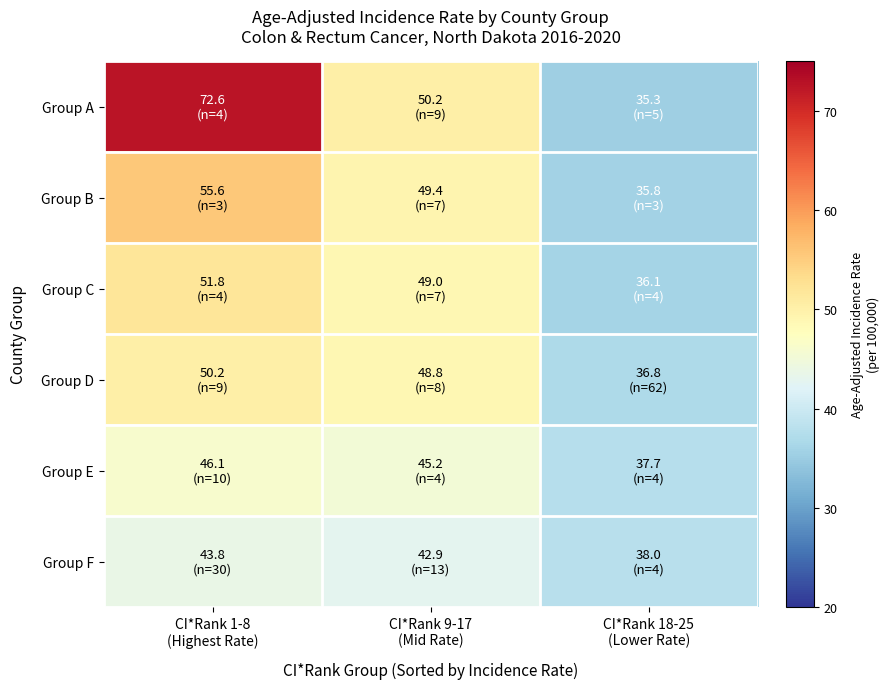

What is the total value across all series at CI*Rank 1-8
(Highest Rate)?

320.1